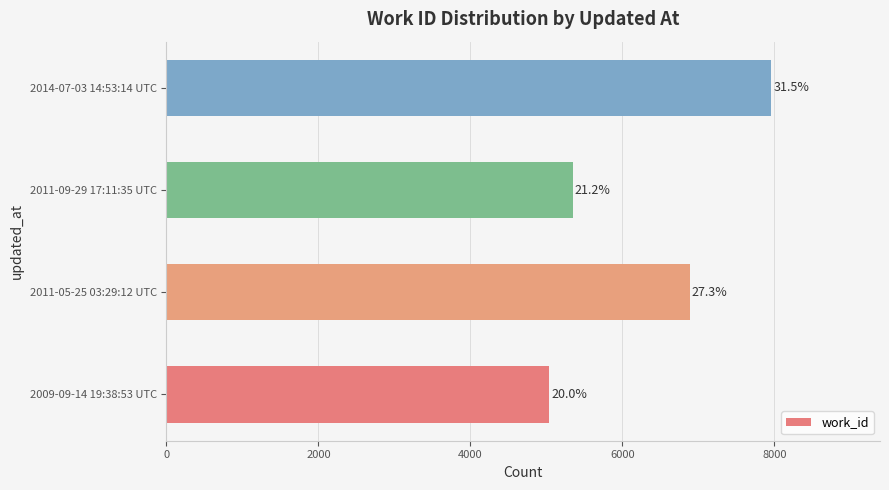

Are the bars horizontal?

Yes